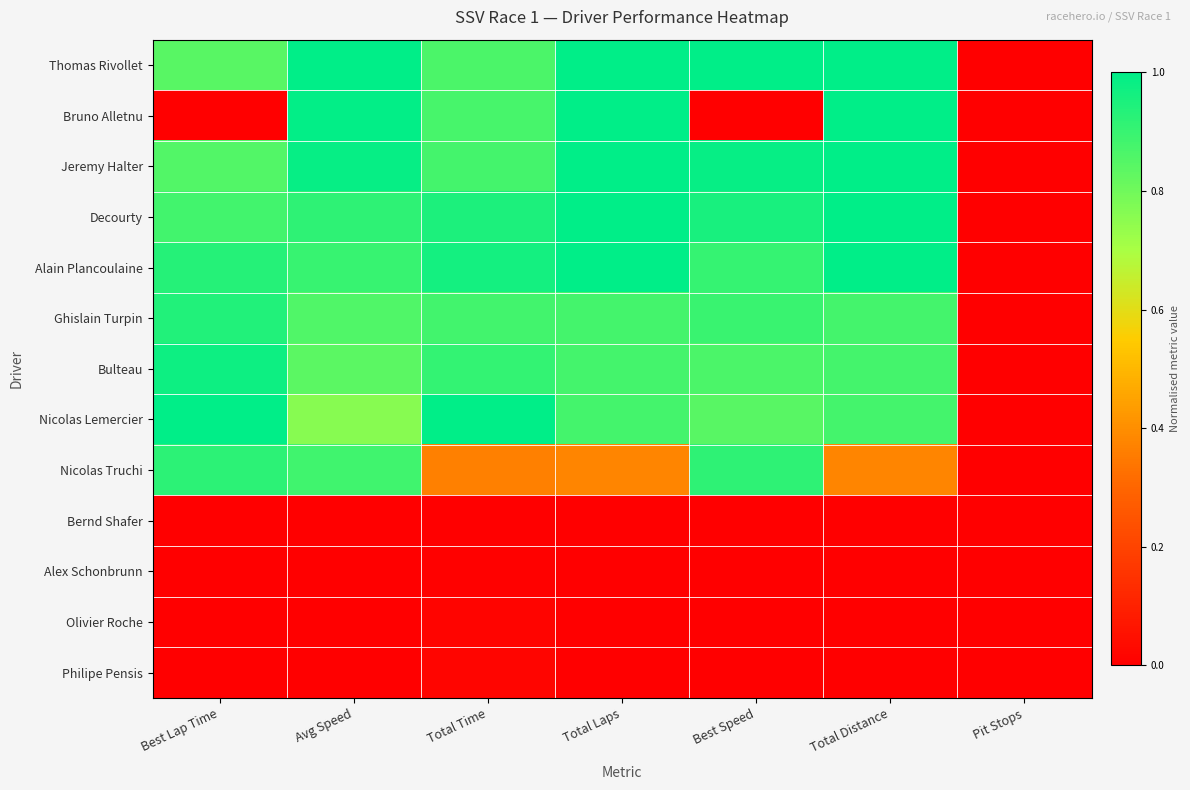

List the series in order of their peak value, highest first.

Thomas Rivollet, Bruno Alletnu, Jeremy Halter, Decourty, Alain Plancoulaine, Nicolas Lemercier, Bulteau, Ghislain Turpin, Nicolas Truchi, Philipe Pensis, Olivier Roche, Alex Schonbrunn, Bernd Shafer